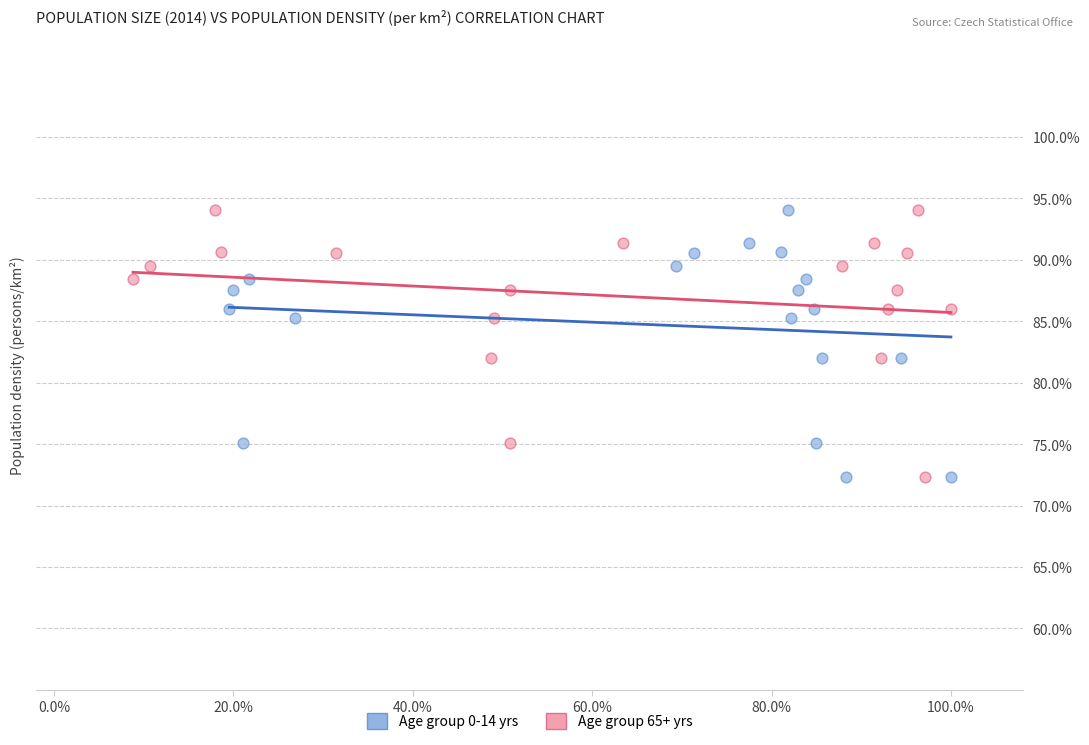

What are all the series names shown in the legend?

Age group 0-14 yrs, Age group 65+ yrs